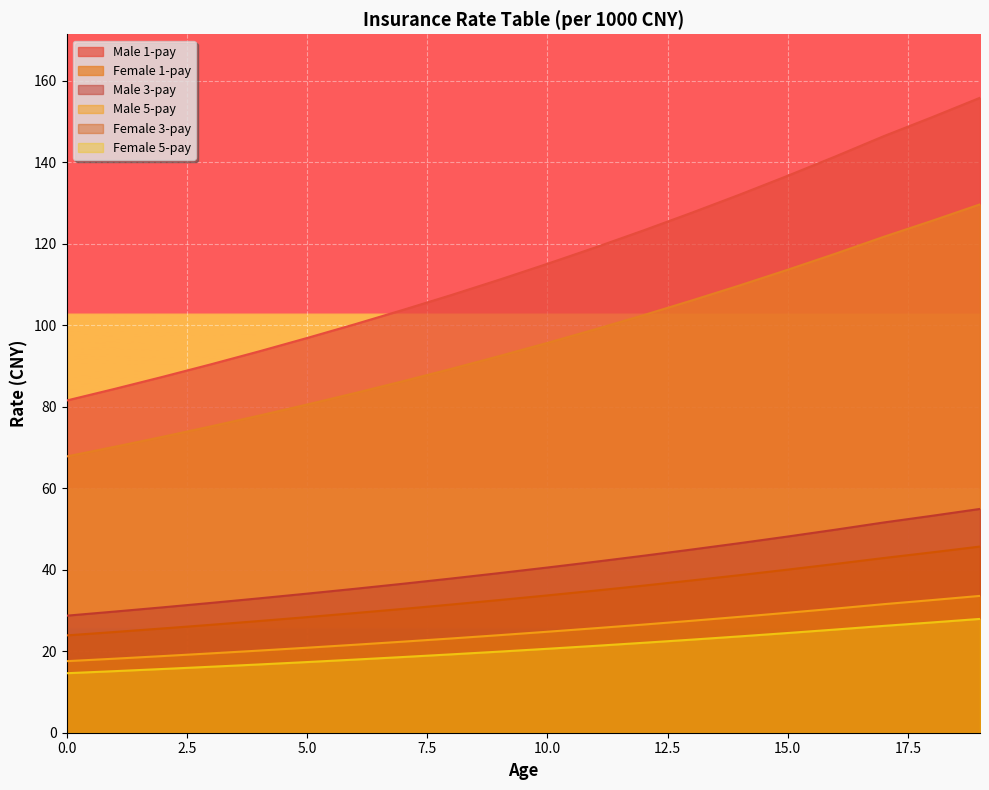

Reading left to right, what are all the values shown in this chart?

Male 1-pay: 0=81.5	1=84.4	2=87.3	3=90.4	4=93.6	5=96.9	6=100.2	7=103.8	8=107.4	9=111.2	10=115.1	11=119.1	12=123.3	13=127.6	14=132.1	15=136.7	16=141.5	17=146.4	18=151.0	19=155.8
Female 1-pay: 0=67.8	1=70.2	2=72.6	3=75.2	4=77.8	5=80.5	6=83.3	7=86.3	8=89.3	9=92.4	10=95.7	11=99.0	12=102.5	13=106.1	14=109.8	15=113.6	16=117.6	17=121.7	18=125.6	19=129.7
Male 3-pay: 0=28.7	1=29.7	2=30.8	3=31.9	4=33.0	5=34.1	6=35.3	7=36.6	8=37.8	9=39.2	10=40.5	11=42.0	12=43.4	13=45.0	14=46.5	15=48.1	16=49.8	17=51.6	18=53.2	19=54.9
Male 5-pay: 0=17.6	1=18.2	2=18.8	3=19.5	4=20.1	5=20.9	6=21.6	7=22.4	8=23.1	9=23.9	10=24.8	11=25.6	12=26.5	13=27.5	14=28.4	15=29.4	16=30.5	17=31.6	18=32.5	19=33.6
Female 3-pay: 0=23.9	1=24.7	2=25.6	3=26.5	4=27.4	5=28.4	6=29.4	7=30.4	8=31.5	9=32.6	10=33.7	11=34.9	12=36.1	13=37.4	14=38.7	15=40.0	16=41.4	17=42.9	18=44.3	19=45.7
Female 5-pay: 0=14.6	1=15.1	2=15.6	3=16.2	4=16.8	5=17.3	6=17.9	7=18.6	8=19.2	9=19.9	10=20.6	11=21.3	12=22.1	13=22.8	14=23.6	15=24.5	16=25.3	17=26.2	18=27.1	19=27.9